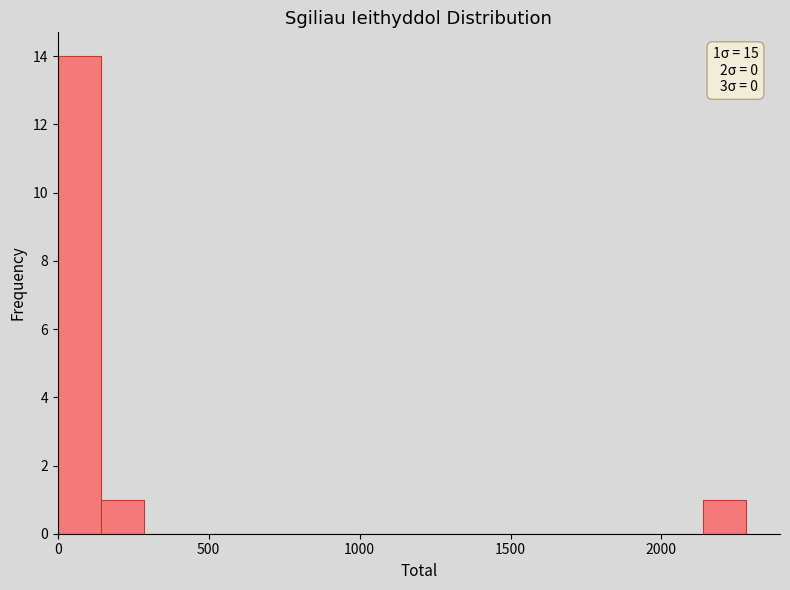

Read against the x-axis, roughly where is the centre of the tallest bar?

50